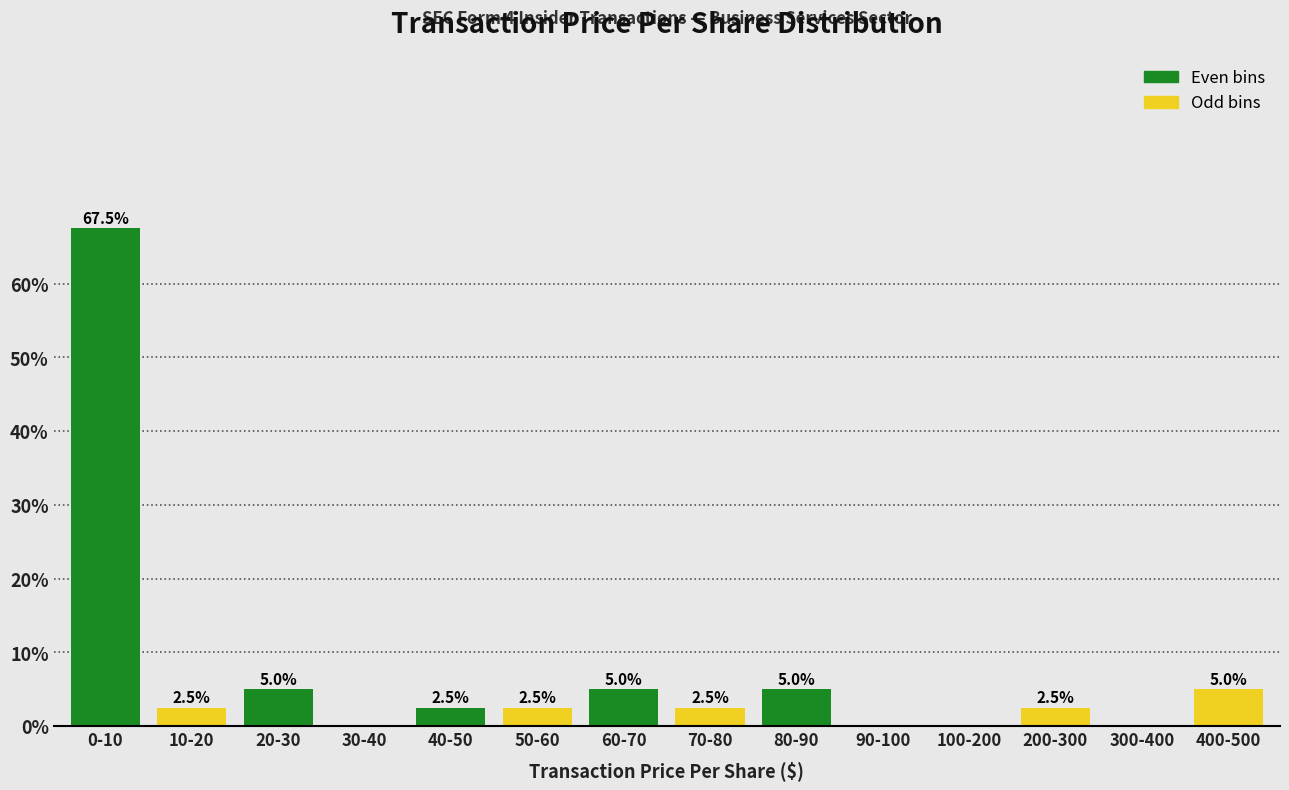

Reading left to right, transcribe all the data shown in this chart.

0-10=67.5	10-20=2.5	20-30=5.0	30-40=0.0	40-50=2.5	50-60=2.5	60-70=5.0	70-80=2.5	80-90=5.0	90-100=0.0	100-200=0.0	200-300=2.5	300-400=0.0	400-500=5.0